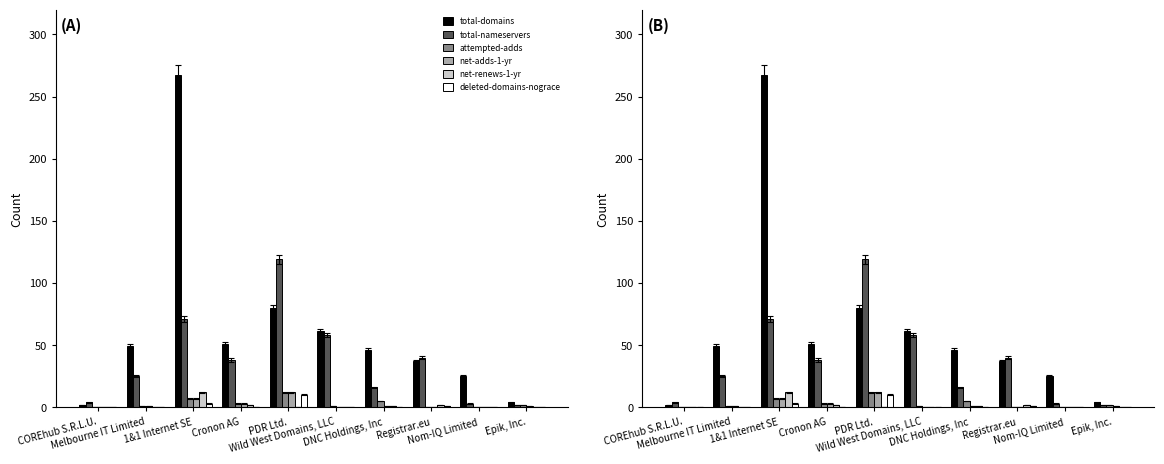

What is the sum of all total-nameservers values?

376